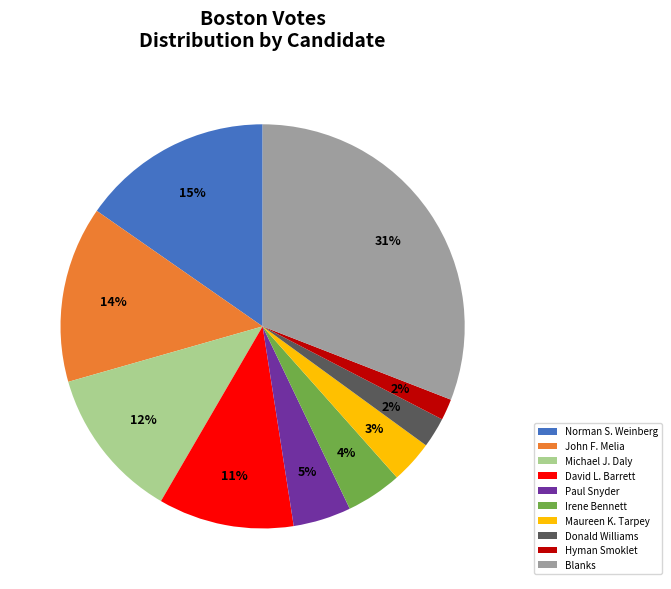

To the nearest percent, what is the average slice percentage?

10%